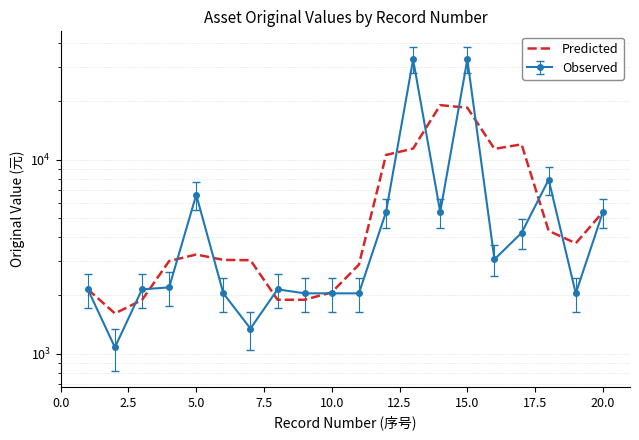

How many points are lower than both their immediate neighbors (excluding endpoints)?

3